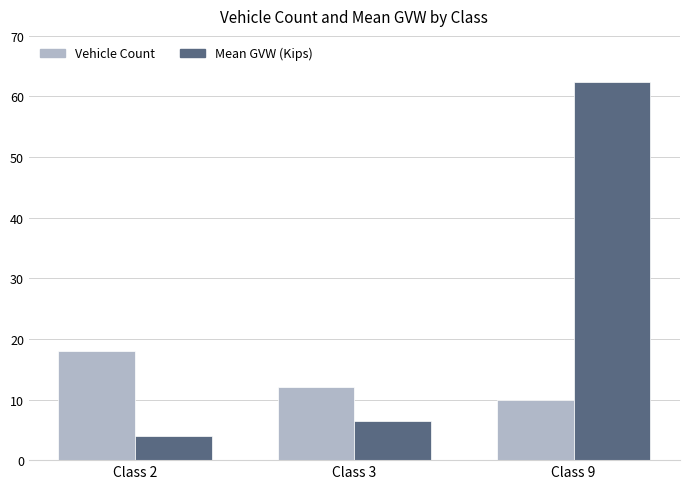

List the labels in order of Mean GVW (Kips) value, smallest first.

Class 2, Class 3, Class 9